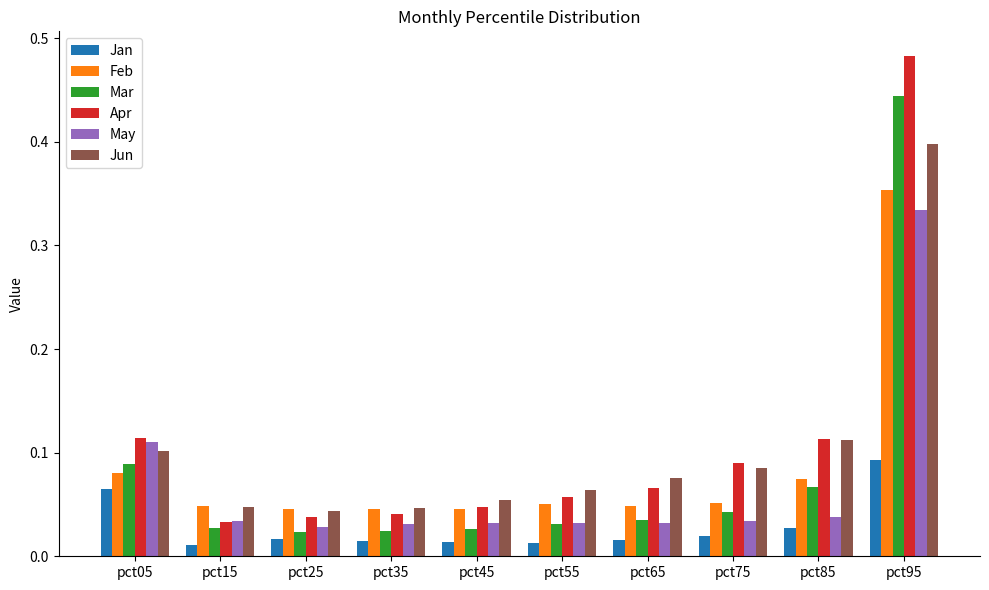

True or false: Mar has a value of 0.1 at pct75.

False